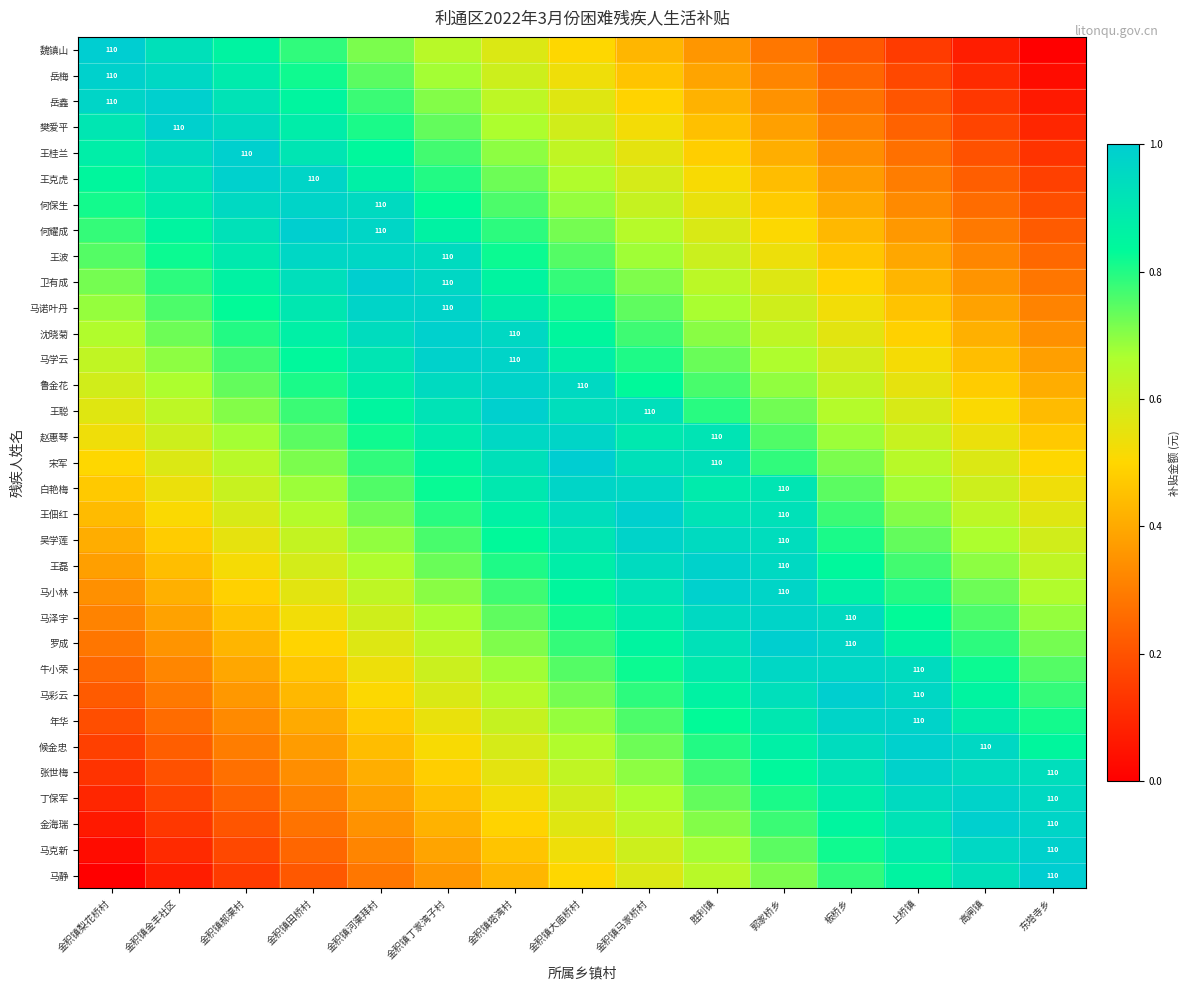

What is the total value across all series at 金积镇丁家湾子村?

24.0